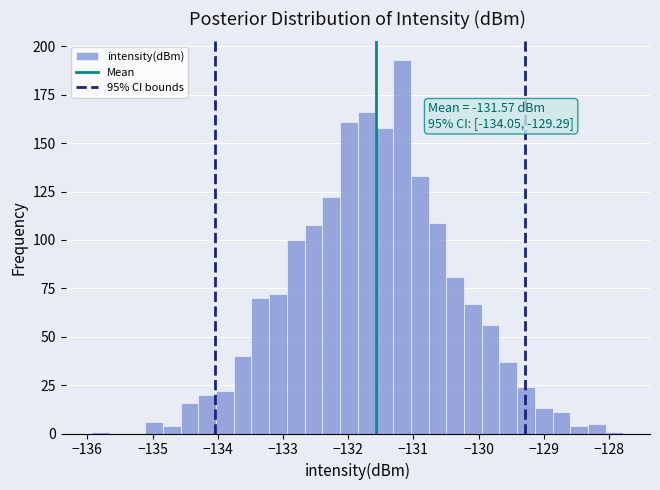

Around what value on the x-axis is the tallest bar? Give the approximate position of its centre, as read against the axis.

-131.2